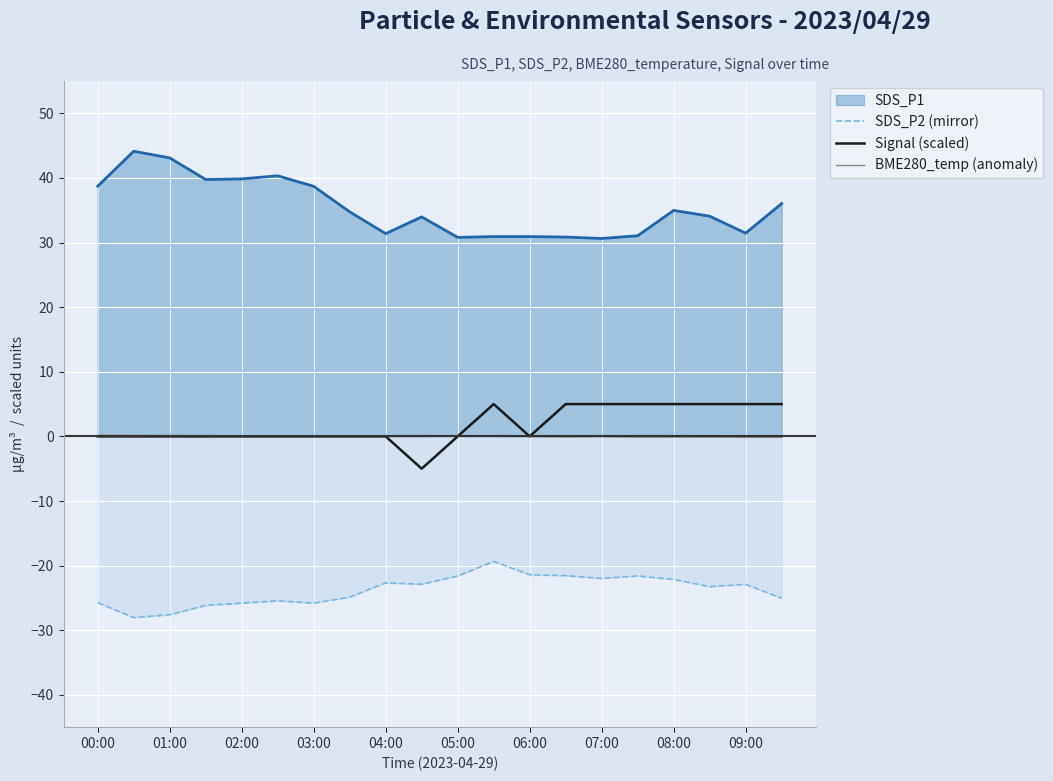

Which series has the largest total across all categories?

SDS_P1